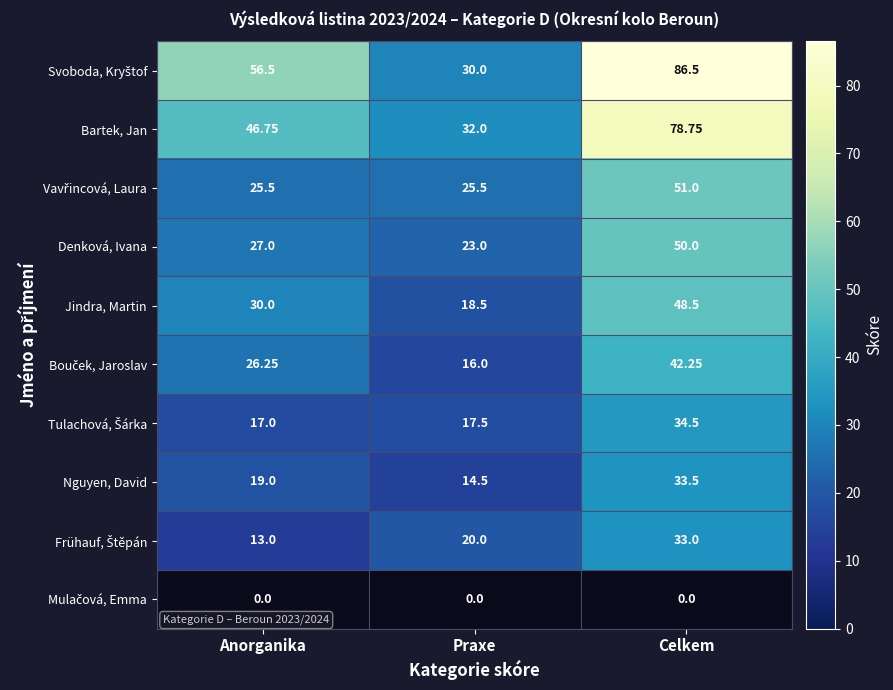

Read the Bartek, Jan value at Praxe.

32.0